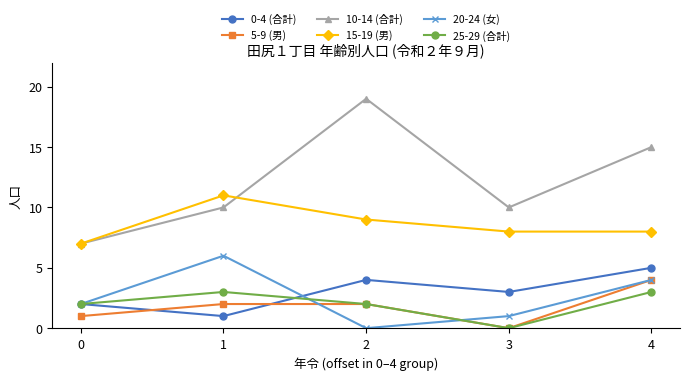

At which category is the sum across all series the highest?

4